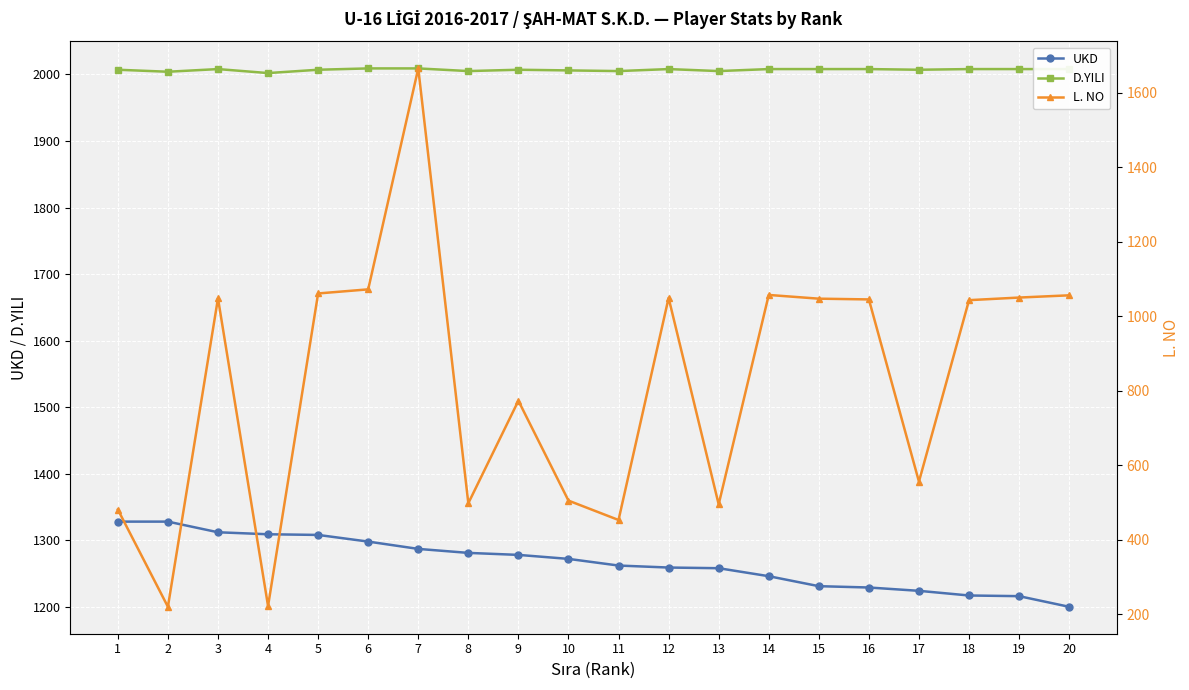

The L. NO series shows 1665 at 7. True or false?

True